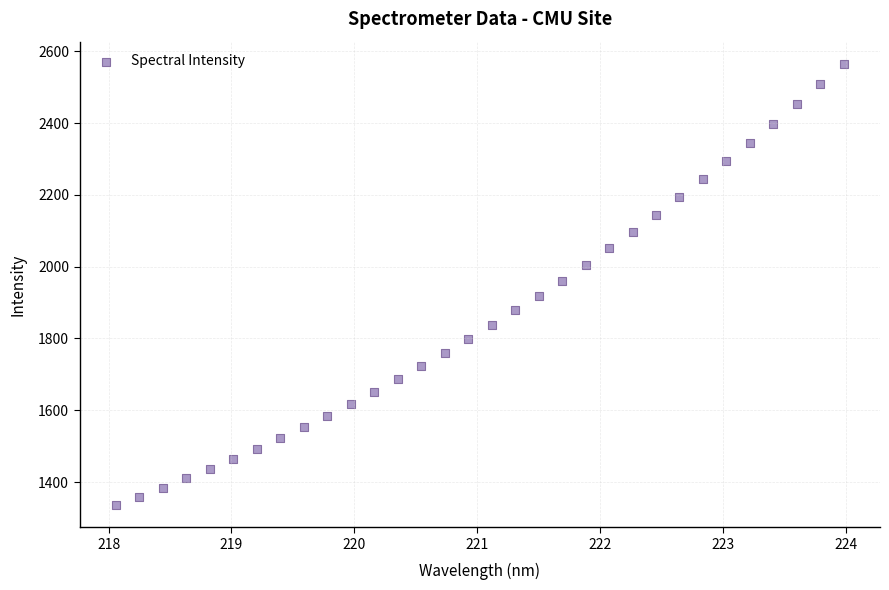

What is the range of X values (max minus min)?

5.9